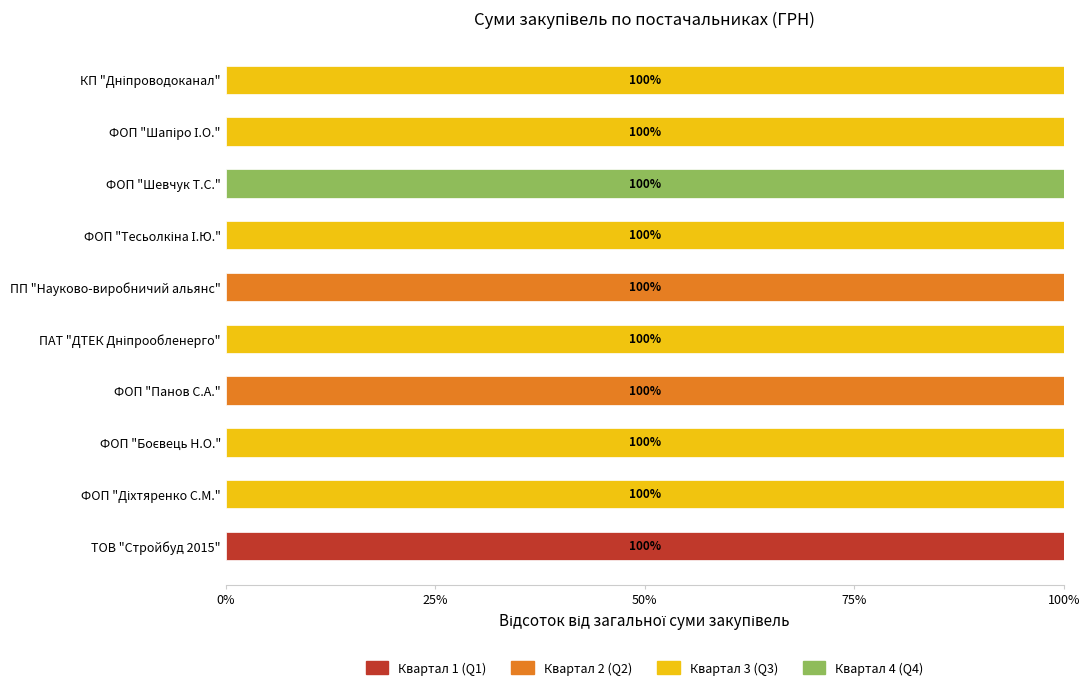

What is the total value across all series at ТОВ "Стройбуд 2015"?

100